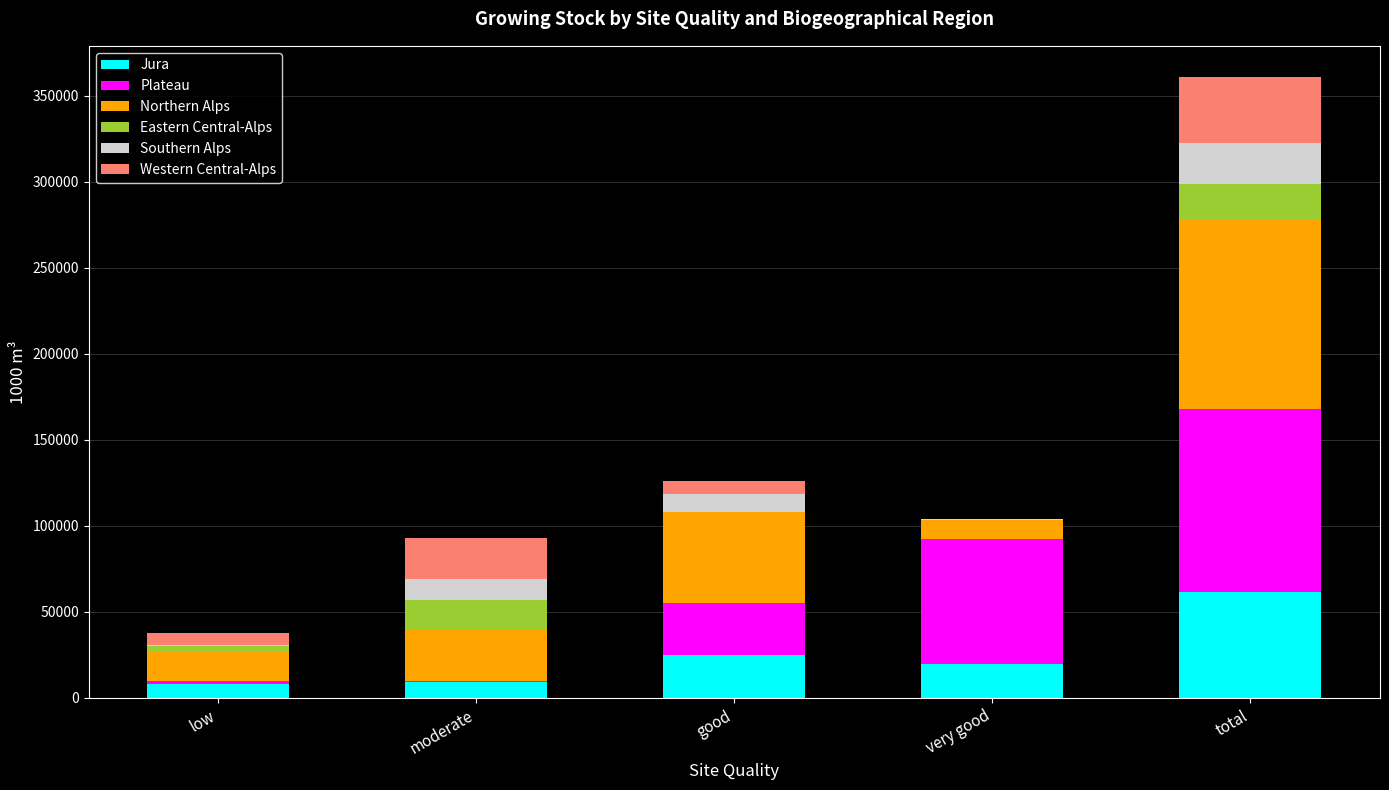

At which label does Jura reach its peak?

total